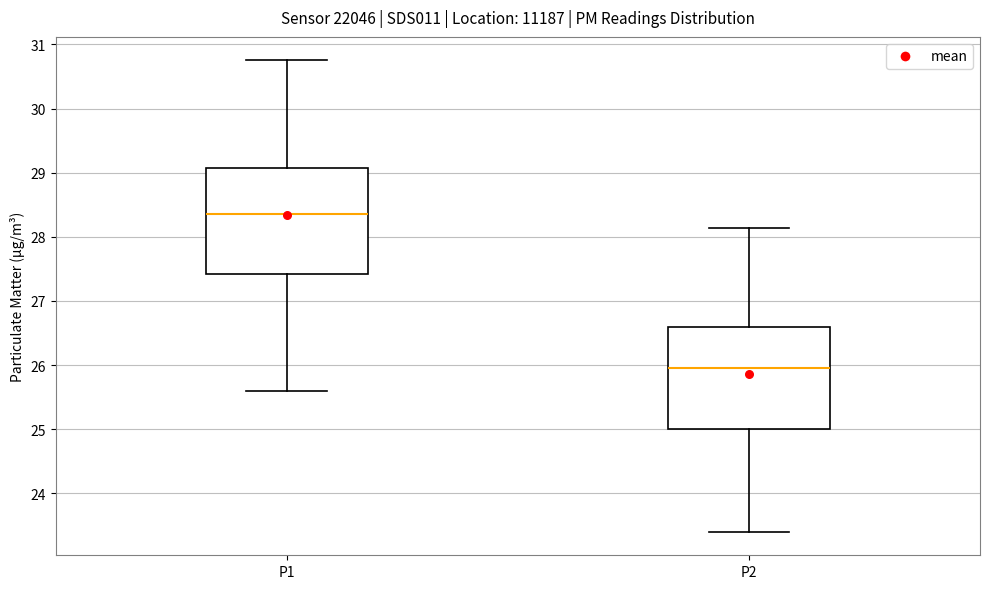

Reading left to right, read every box against the y-axis: the position of its median line, the range the box covers, and the ends of its whiskers. The values are not printed on the chart, so give them approximately, as read against the axis.

P1: median 28.4, box 27.4 to 29.1, whiskers 25.6 to 30.8
P2: median 26.0, box 25.0 to 26.6, whiskers 23.4 to 28.1